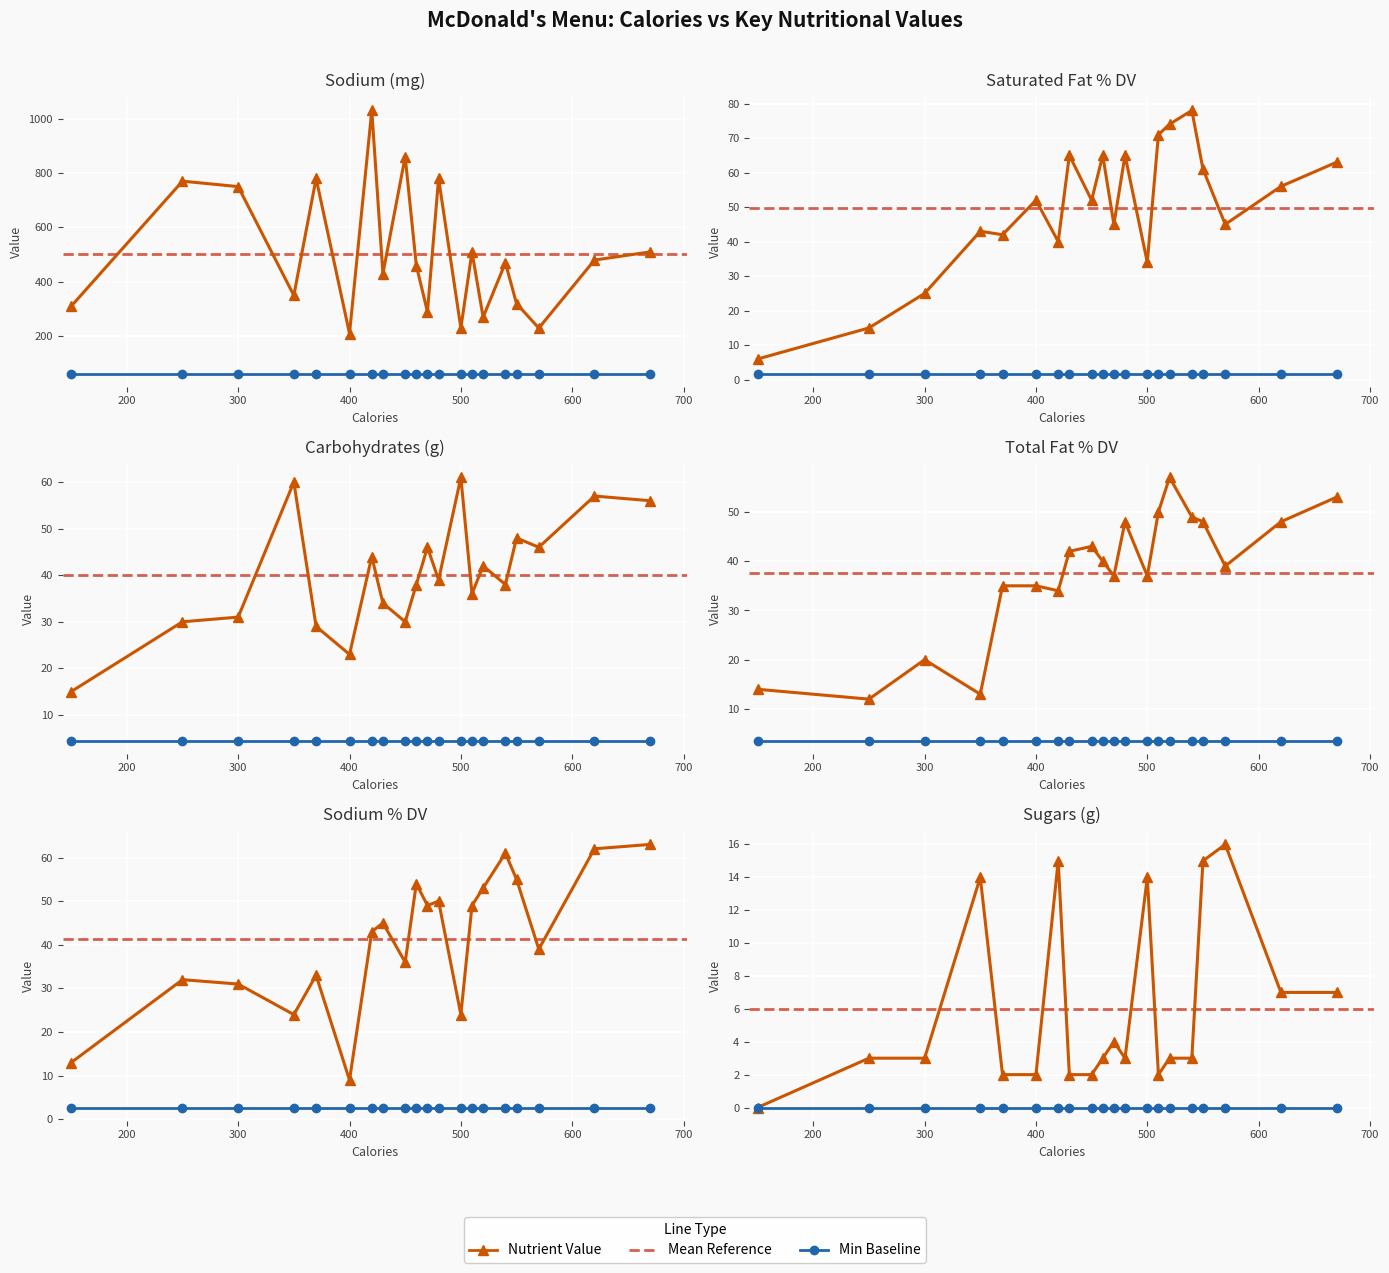

Which series has the largest total across all categories?

Sodium